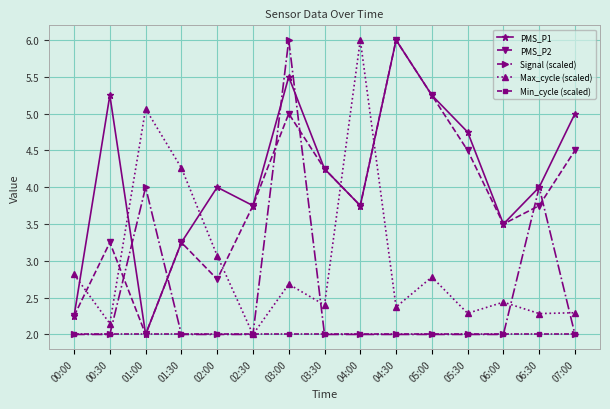

What is the approximate value of PMS_P1 at 07:00?

5.0